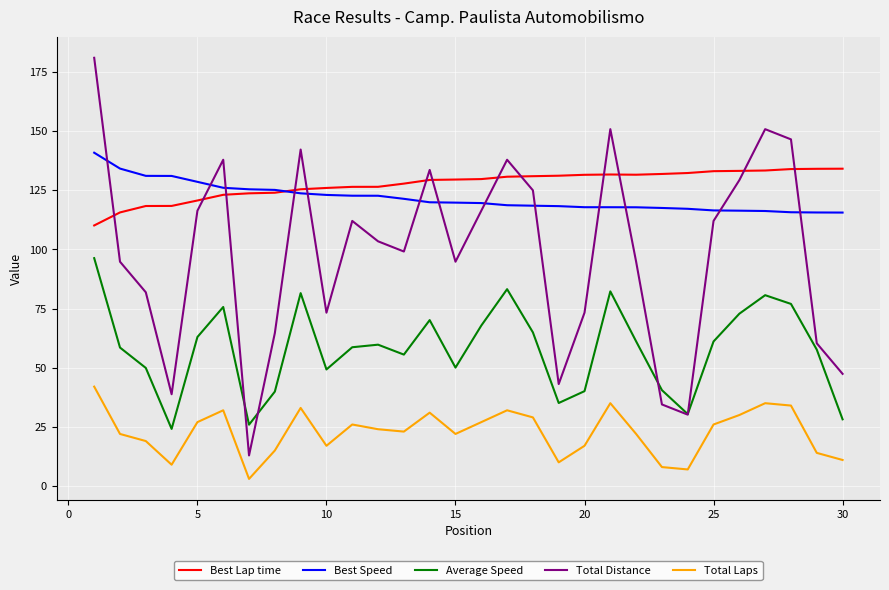

True or false: Total Distance and Total Laps cross at least once.

False